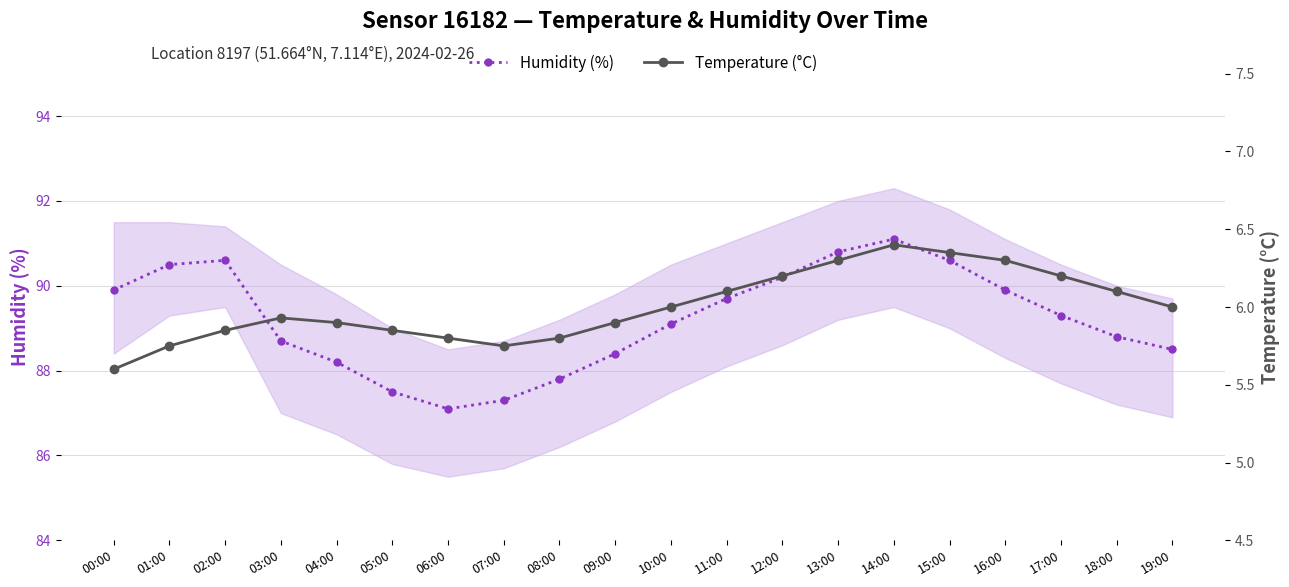

True or false: Temperature (°C) has a value of 3.2 at 04:00.

False